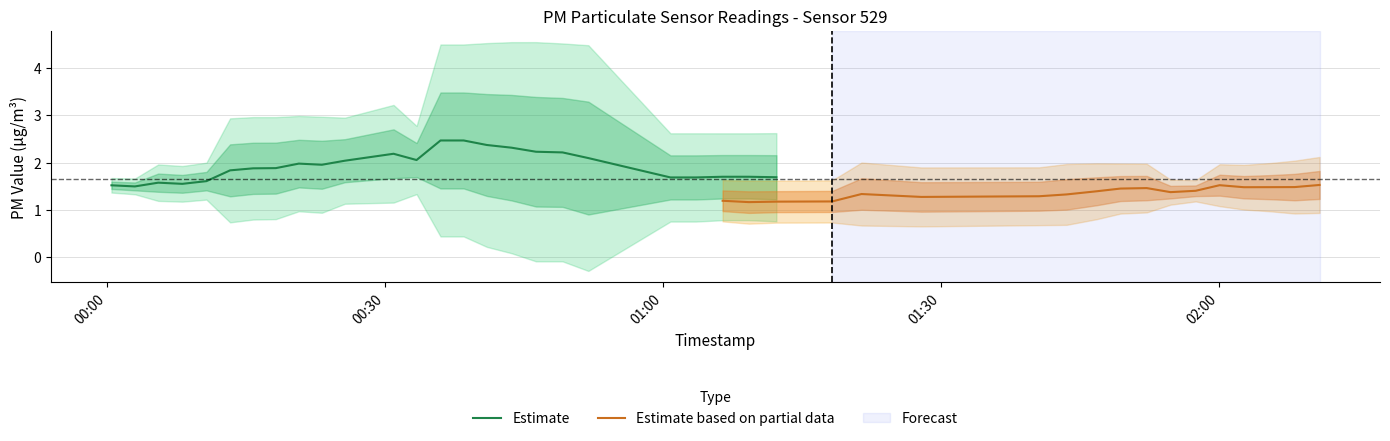

How many lines are shown in the chart?

2